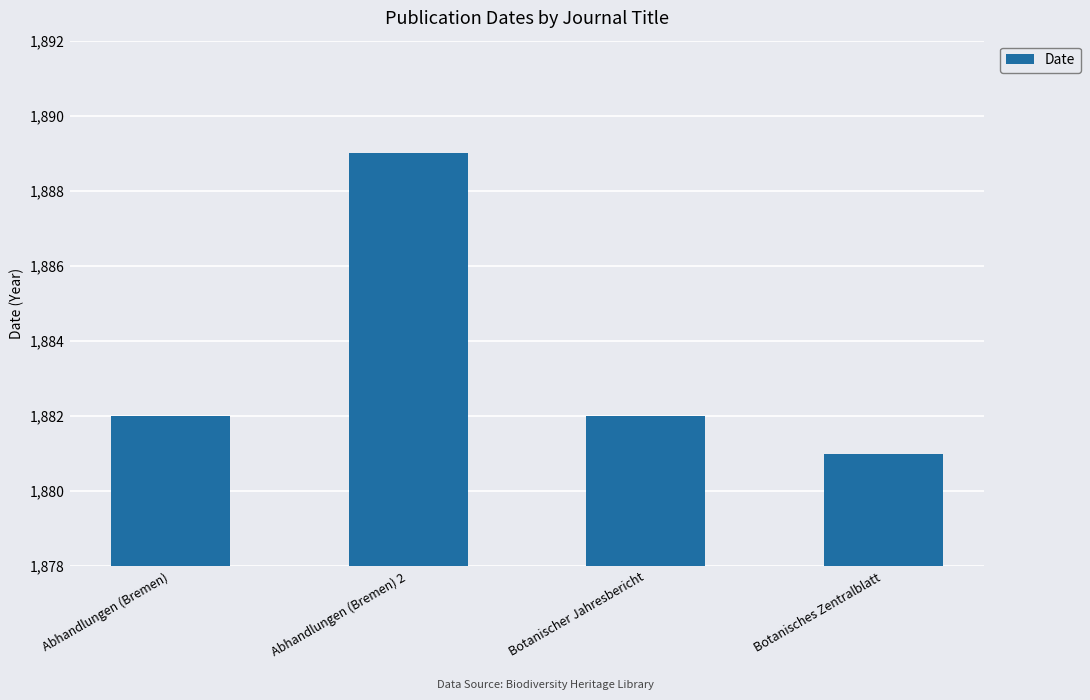

The chart shows a value of 1882 at Botanischer Jahresbericht. True or false?

True